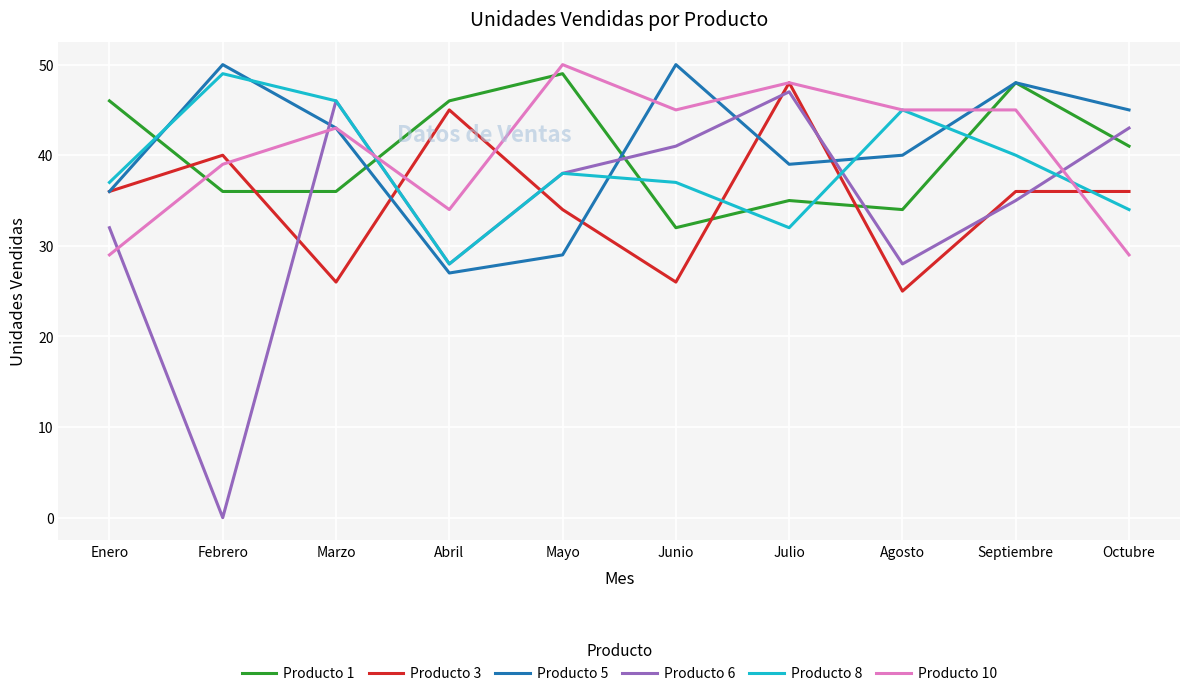

Reading left to right, list all the values displayed in this chart.

Producto 1: Enero=46	Febrero=36	Marzo=36	Abril=46	Mayo=49	Junio=32	Julio=35	Agosto=34	Septiembre=48	Octubre=41
Producto 3: Enero=36	Febrero=40	Marzo=26	Abril=45	Mayo=34	Junio=26	Julio=48	Agosto=25	Septiembre=36	Octubre=36
Producto 5: Enero=36	Febrero=50	Marzo=43	Abril=27	Mayo=29	Junio=50	Julio=39	Agosto=40	Septiembre=48	Octubre=45
Producto 6: Enero=32	Febrero=0	Marzo=46	Abril=28	Mayo=38	Junio=41	Julio=47	Agosto=28	Septiembre=35	Octubre=43
Producto 8: Enero=37	Febrero=49	Marzo=46	Abril=28	Mayo=38	Junio=37	Julio=32	Agosto=45	Septiembre=40	Octubre=34
Producto 10: Enero=29	Febrero=39	Marzo=43	Abril=34	Mayo=50	Junio=45	Julio=48	Agosto=45	Septiembre=45	Octubre=29